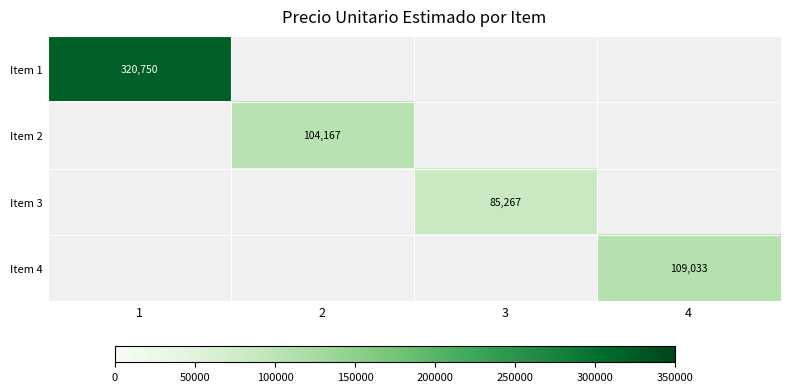

Which label corresponds to the smallest value in the chart?

3